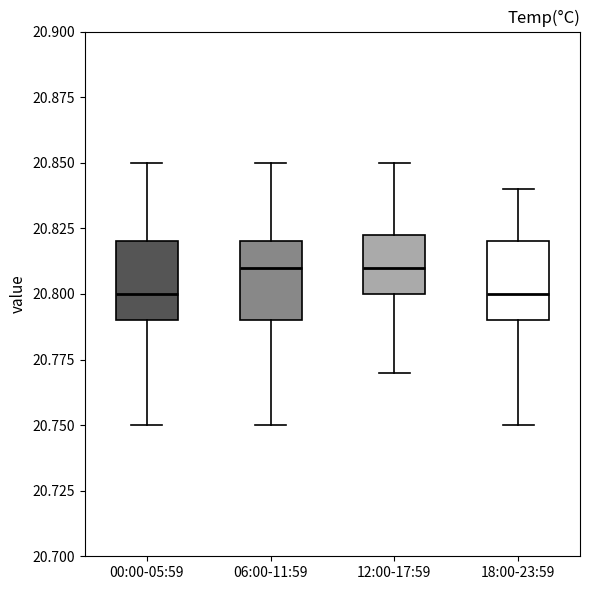

Reading left to right, transcribe this box plot: for each box, give where its median line is, the range the box spans, and where its two whiskers end, as read against the y-axis. The values are not printed on the chart, so give them approximately, as read against the axis.

00:00-05:59: median 20.800, box 20.790 to 20.820, whiskers 20.750 to 20.850
06:00-11:59: median 20.810, box 20.790 to 20.820, whiskers 20.750 to 20.850
12:00-17:59: median 20.810, box 20.800 to 20.825, whiskers 20.770 to 20.850
18:00-23:59: median 20.800, box 20.790 to 20.820, whiskers 20.750 to 20.840